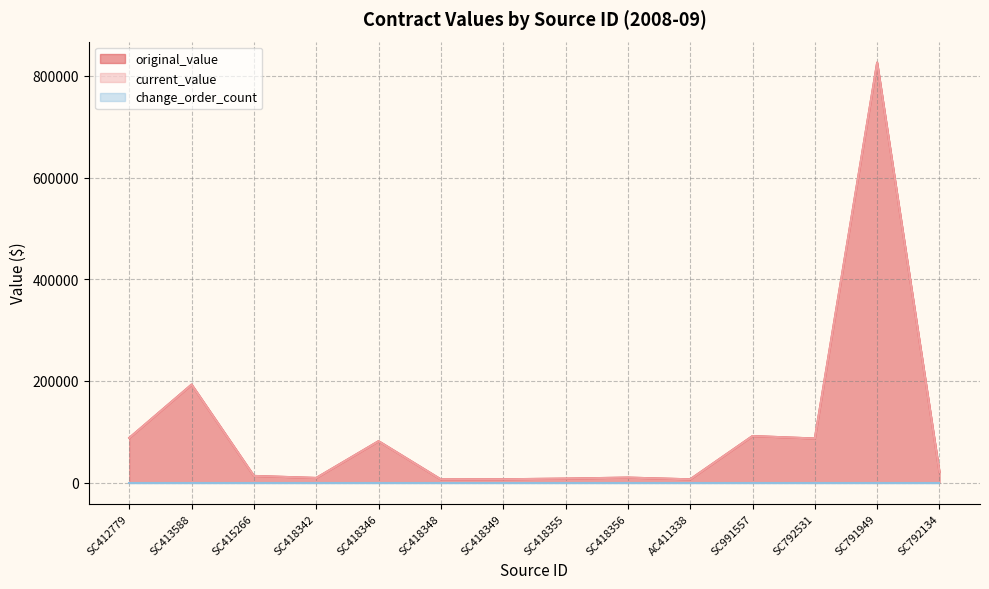

What is the sum of the original_value values at SC412779 and SC413588?

280914.0